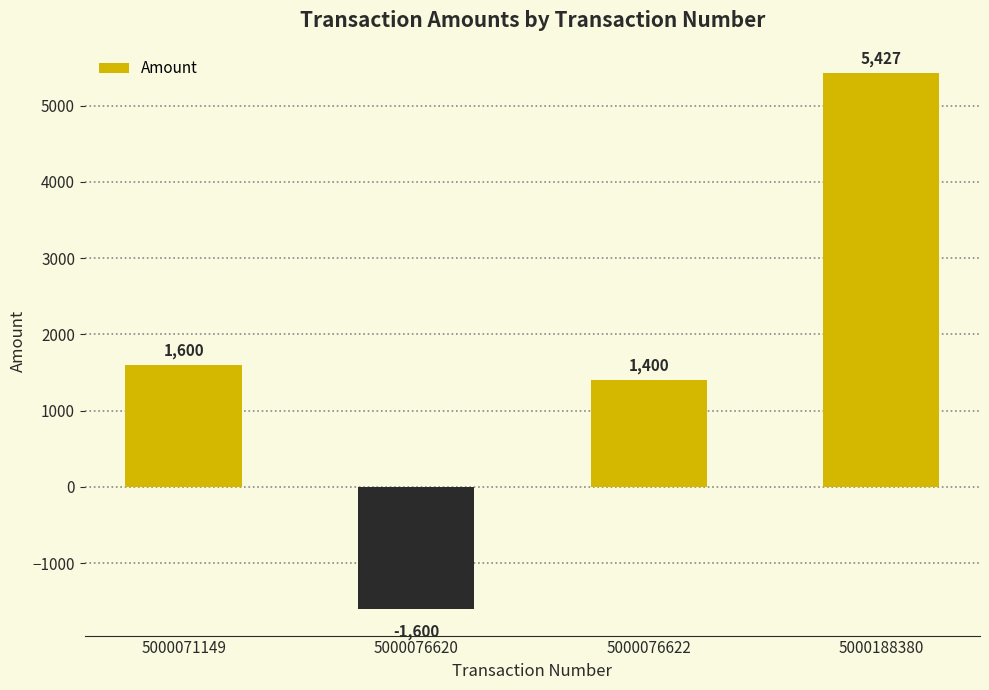

Is it true that the value at 5000076622 is 1400?

True